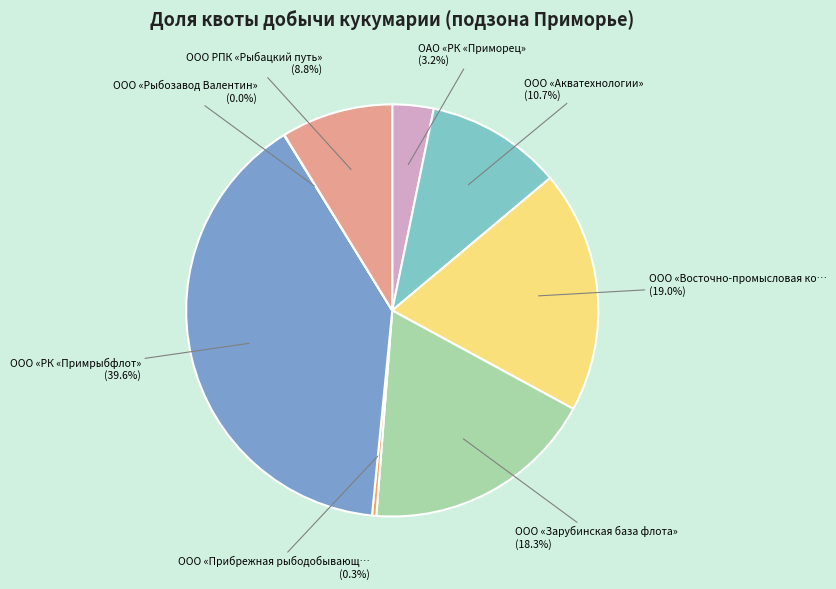

To the nearest percent, what is the difference between the largest and smallest slice percentages?

40%